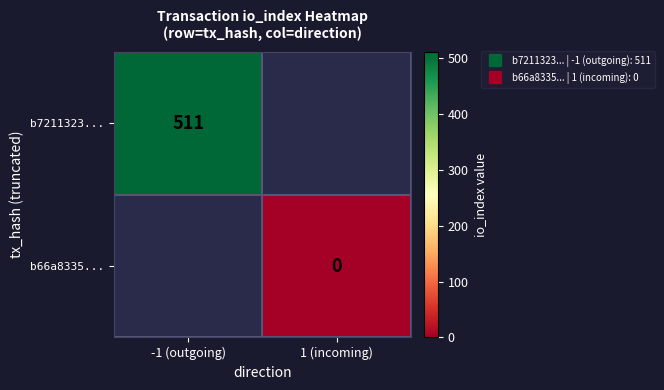

What is the approximate value of b7211323... at -1 (outgoing)?

511.0